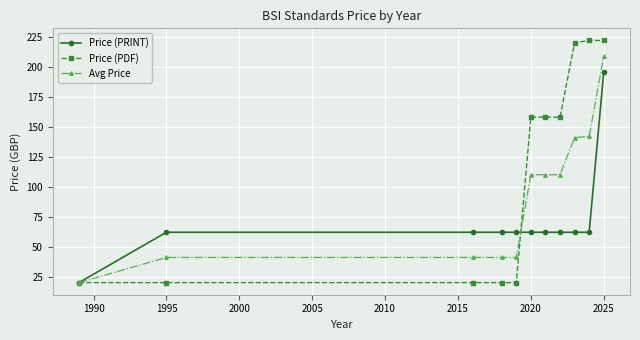

Which series has the largest range (max minus min)?

Price (PDF)